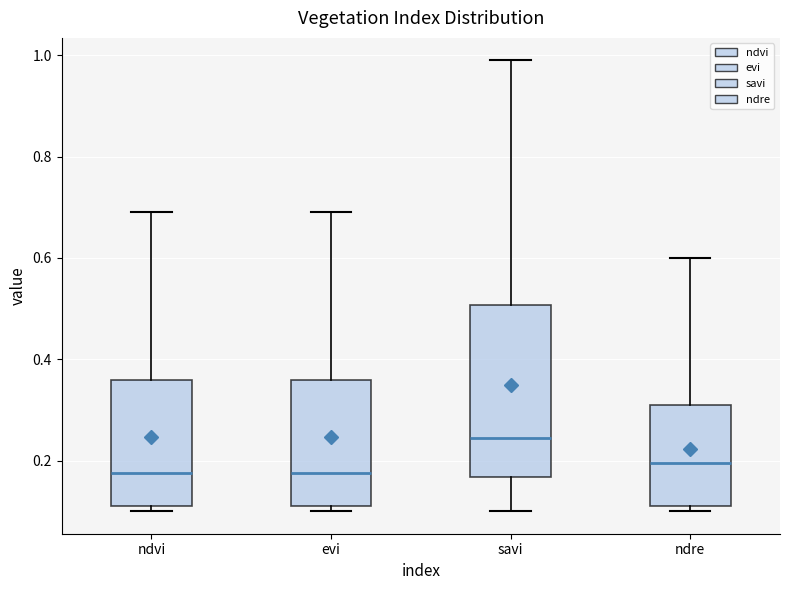

Reading left to right, read every box against the y-axis: the position of its median line, the range the box covers, and the ends of its whiskers. The values are not printed on the chart, so give them approximately, as read against the axis.

ndvi: median 0.18, box 0.12 to 0.36, whiskers 0.10 to 0.70
evi: median 0.18, box 0.12 to 0.36, whiskers 0.10 to 0.70
savi: median 0.24, box 0.16 to 0.50, whiskers 0.10 to 1.00
ndre: median 0.20, box 0.12 to 0.32, whiskers 0.10 to 0.60